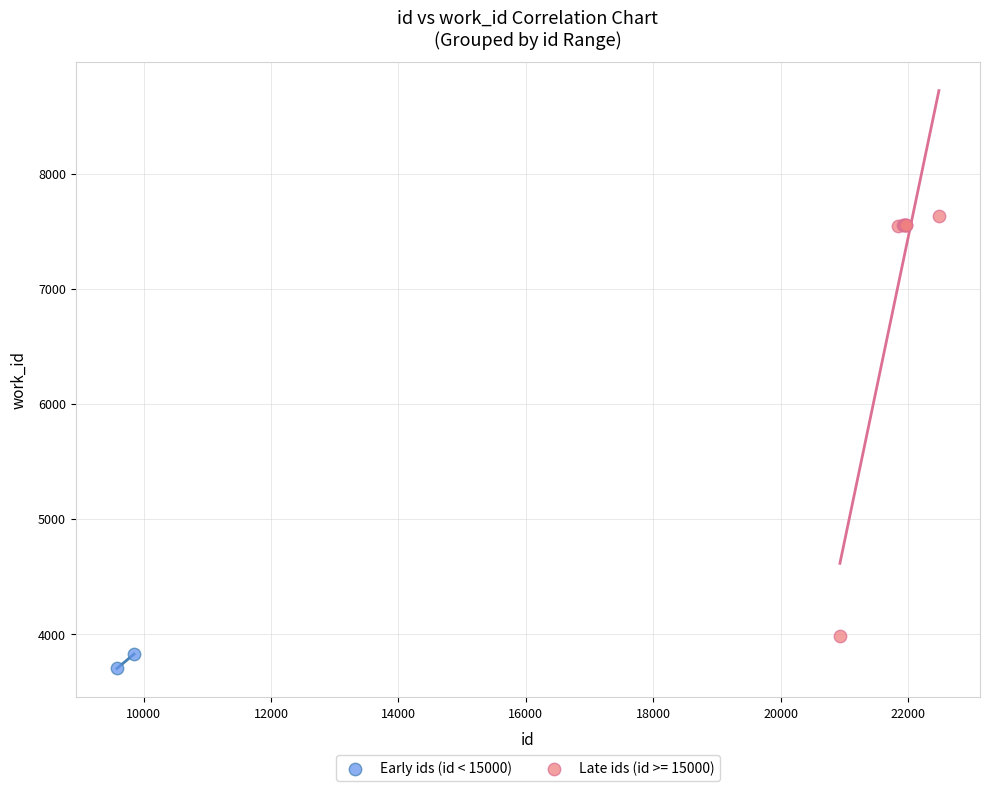

What are all the series names shown in the legend?

Early ids (id < 15000), Late ids (id >= 15000)